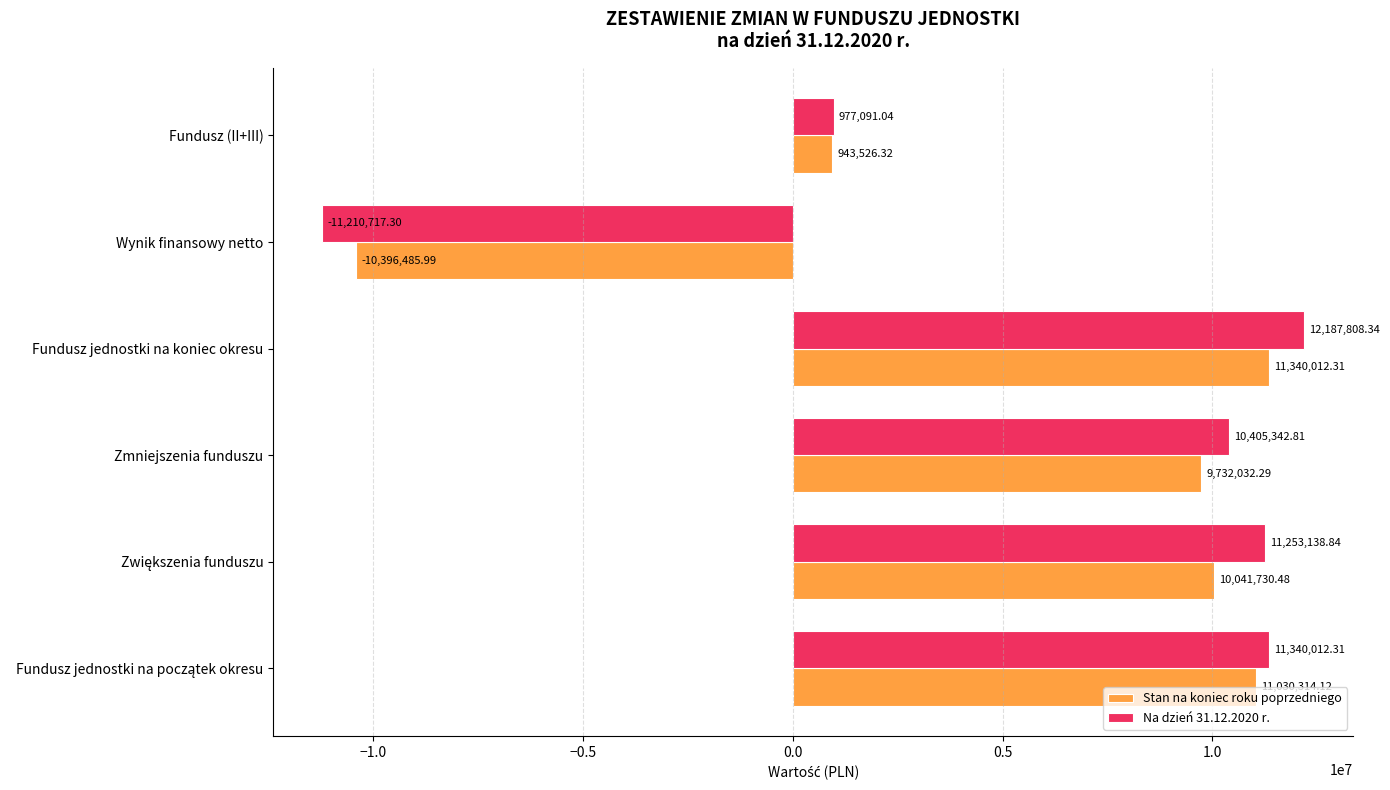

How many values in Na dzień 31.12.2020 r. are above zero?

5